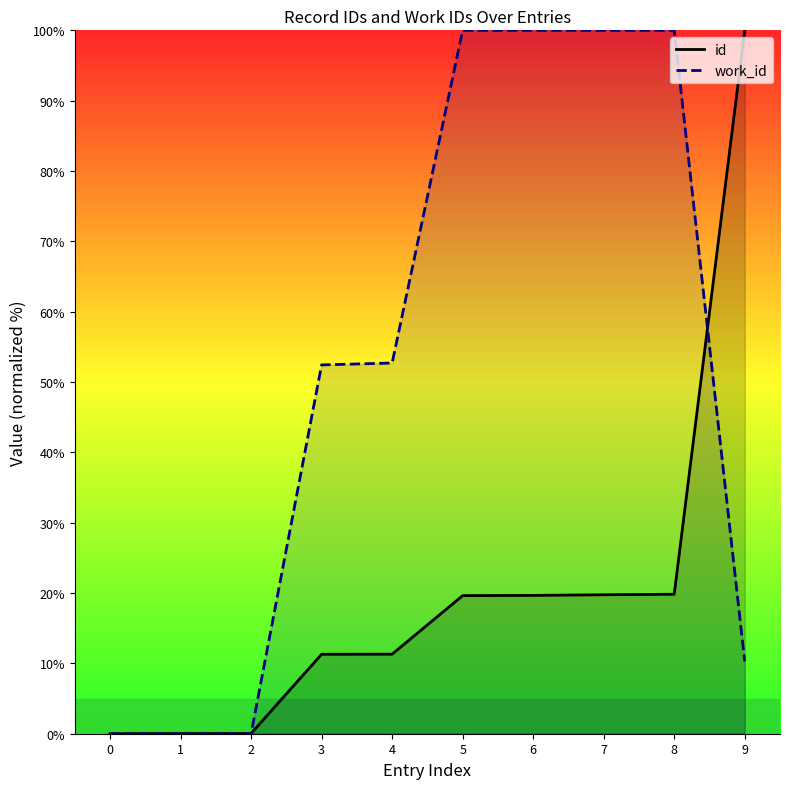

Count the work_id values in the range 0 to 100.

10